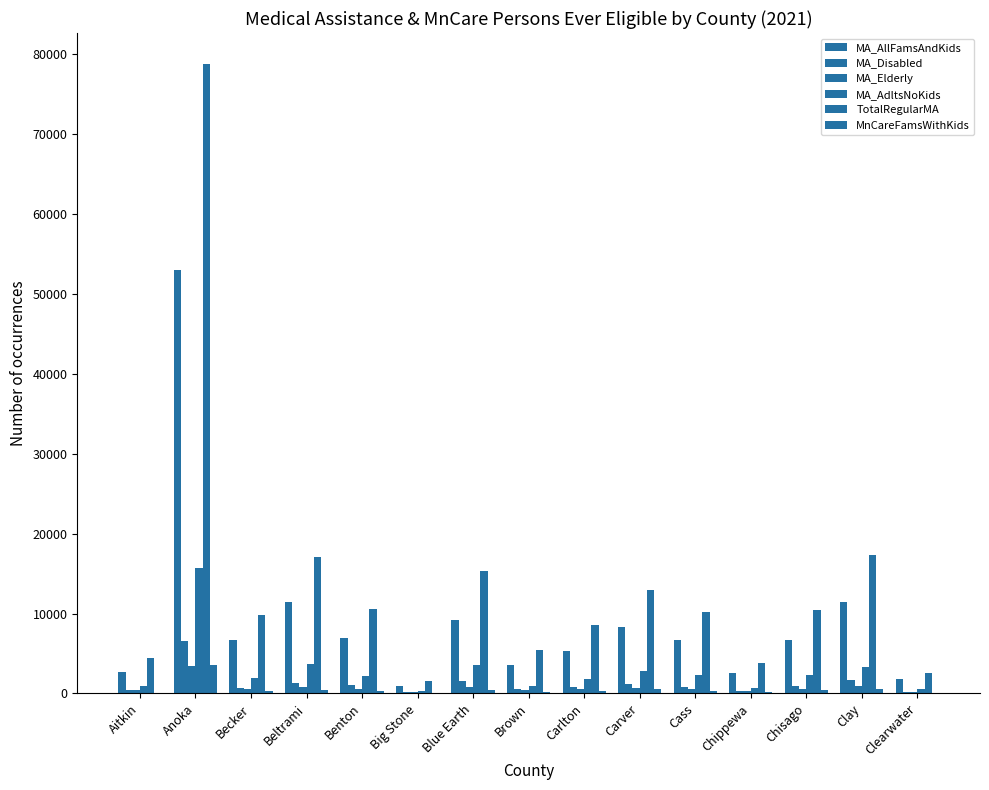

Count the number of data series in this chart.

6